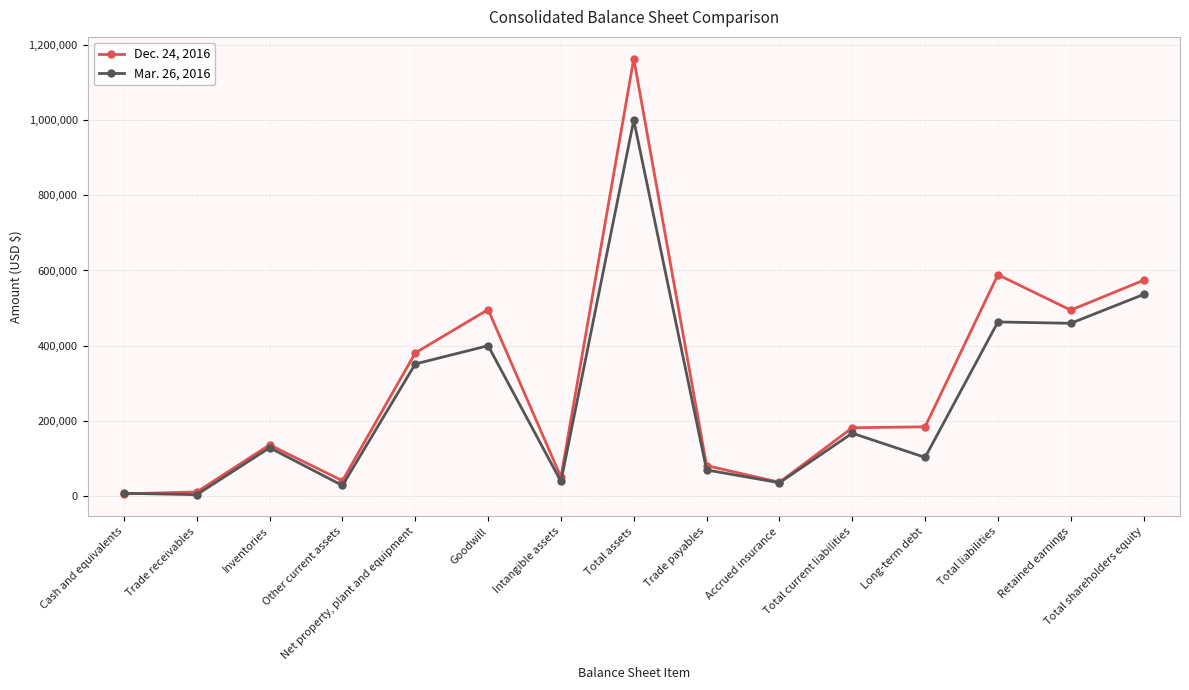

At which category does Dec. 24, 2016 reach its first local peak?

Inventories